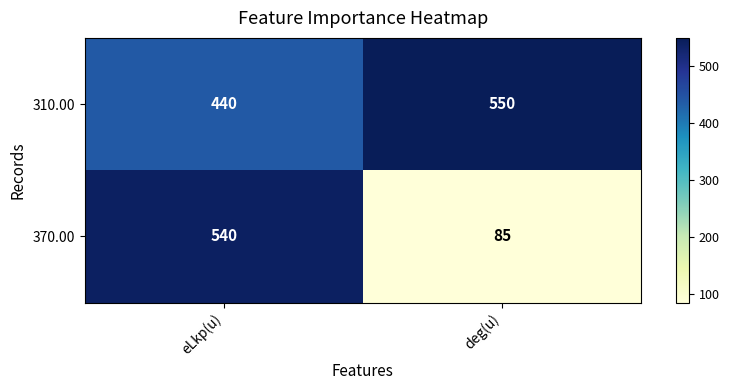

At which category is the sum across all series the highest?

eLkp(u)